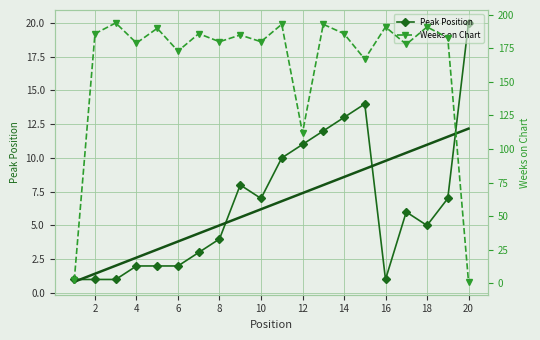

What is the value of the Weeks on Chart point at the 17th from the left?

185.0